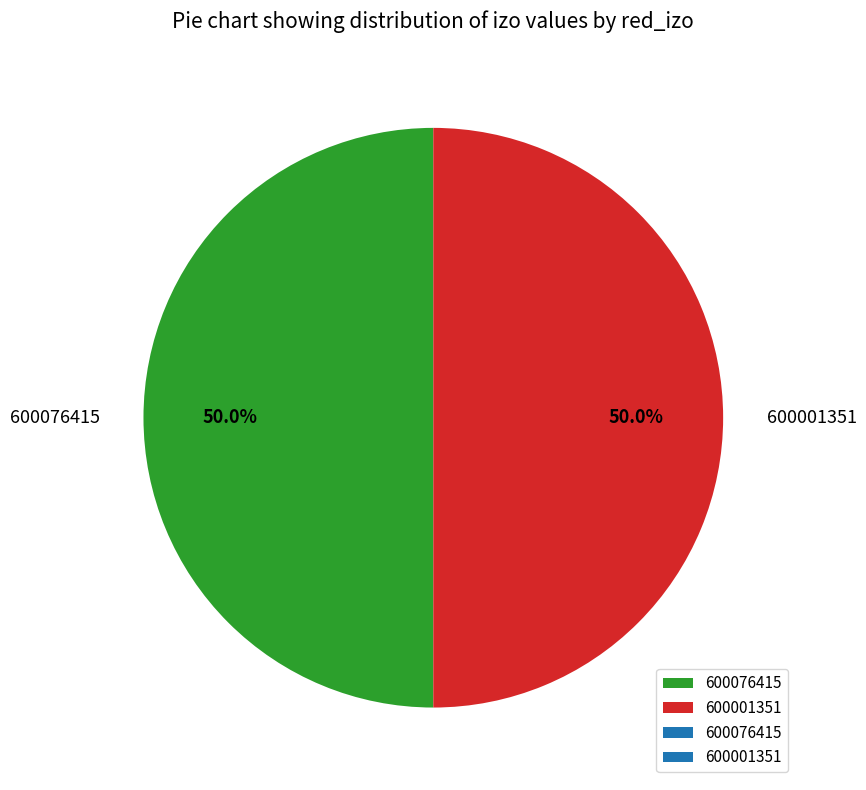

What portion of the pie excludes 600001351?

50.0%